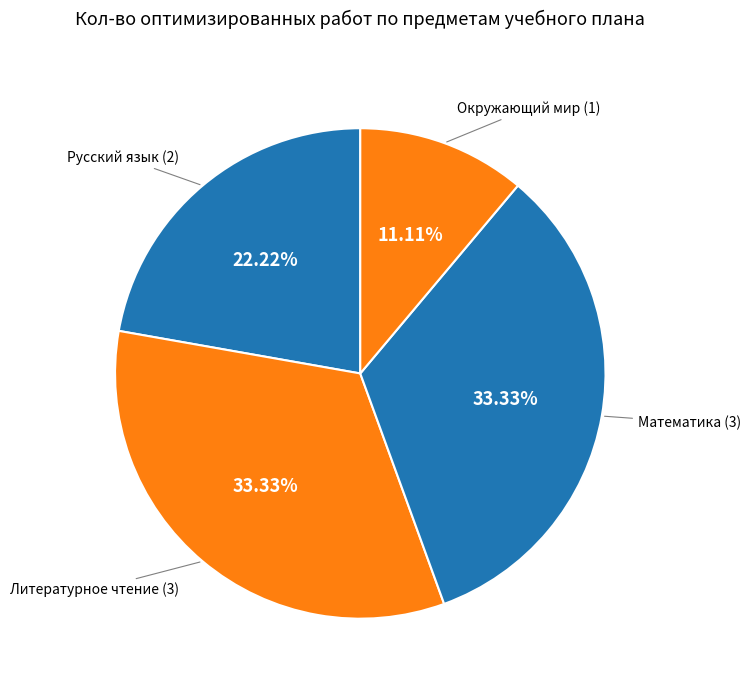

How many slices are in this pie chart?

4